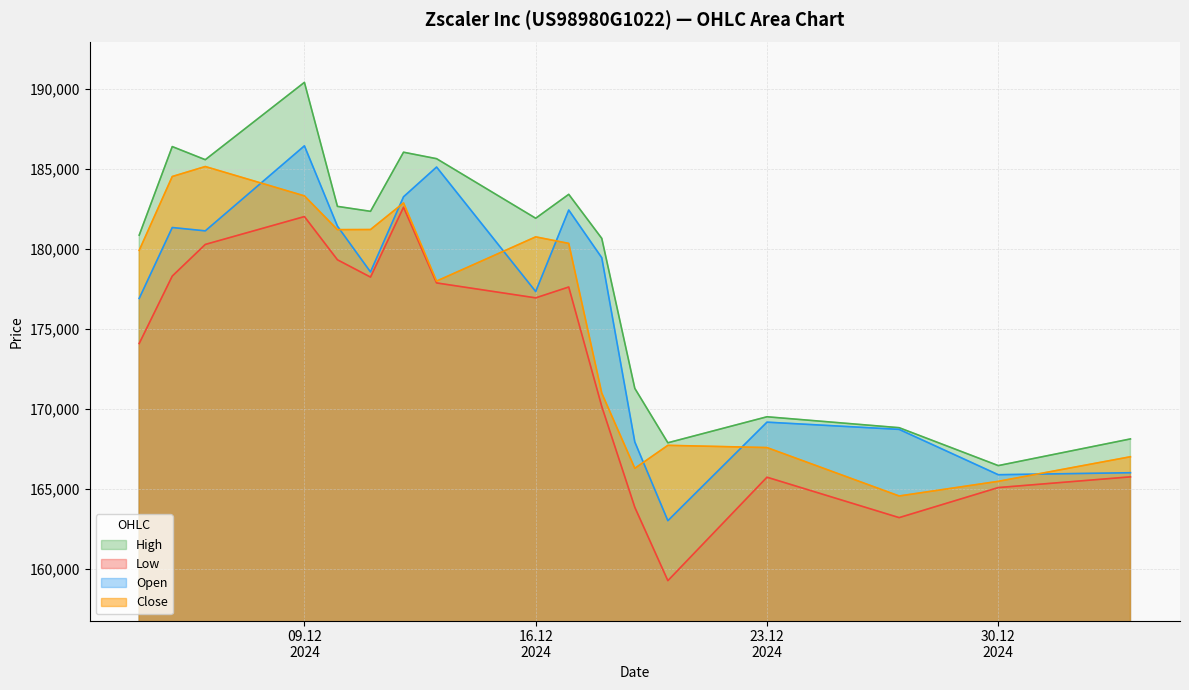

Reading left to right, what are all the values shown in this chart?

Open: 176904	181328	181120	186427	181413	178555	183247	185102	177332	182420	179443	167944	163030	169180	168729	165899	166024
High: 180853	186380	185562	190389	182648	182339	186029	185625	181907	183400	180649	171288	167893	169516	168834	166468	168133
Low: 174091	178297	180273	182012	179314	178234	182595	177870	176938	177616	170158	163864	159287	165744	163221	165097	165766
Close: 179904	184512	185135	183303	181196	181202	182864	177985	180745	180337	170987	166300	167733	167593	164572	165487	167021